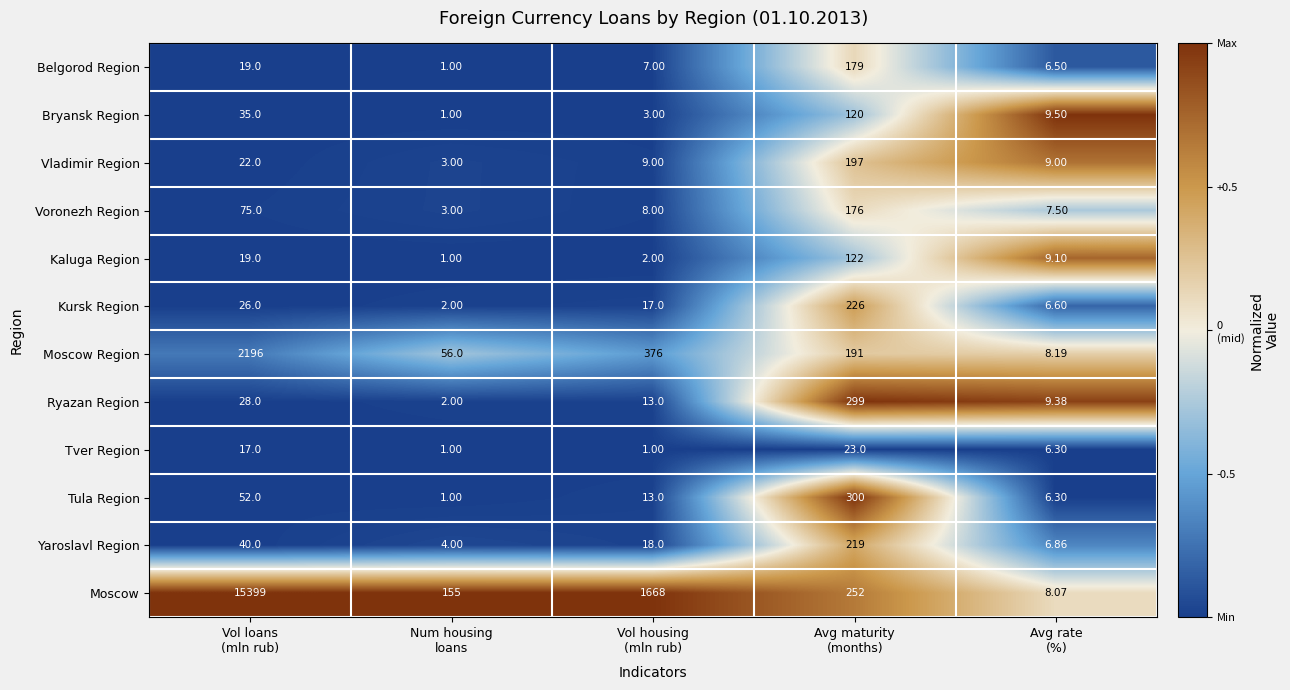

Which series has the largest total across all categories?

Moscow